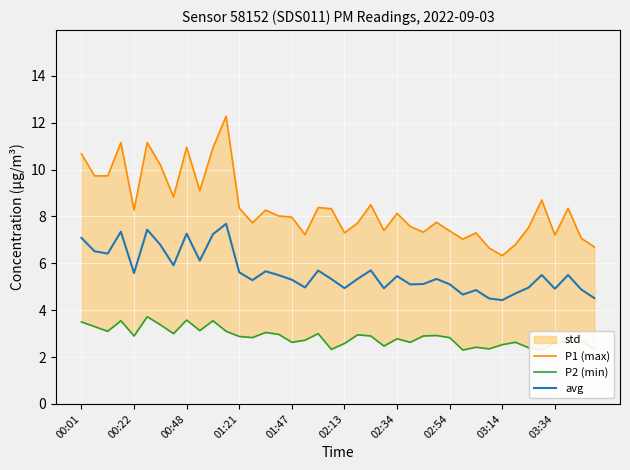

What position from the right is 11?

29